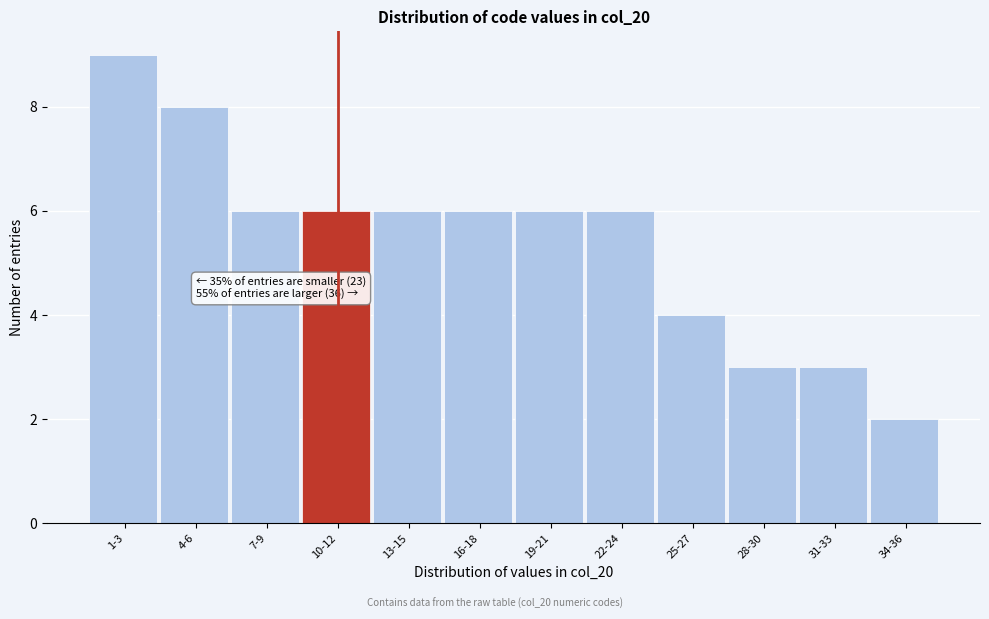

Reading left to right, transcribe all the data shown in this chart.

9	8	6	6	6	6	6	6	4	3	3	2